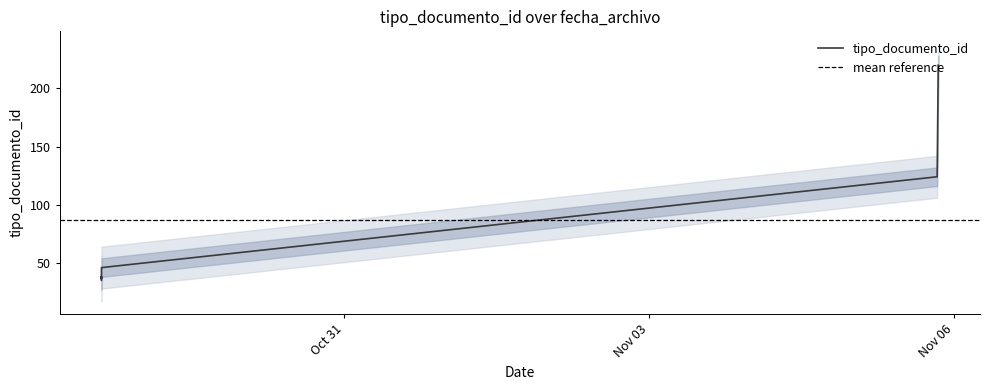

True or false: the data shows 8 at 2022-10-28 14:44:20.

False